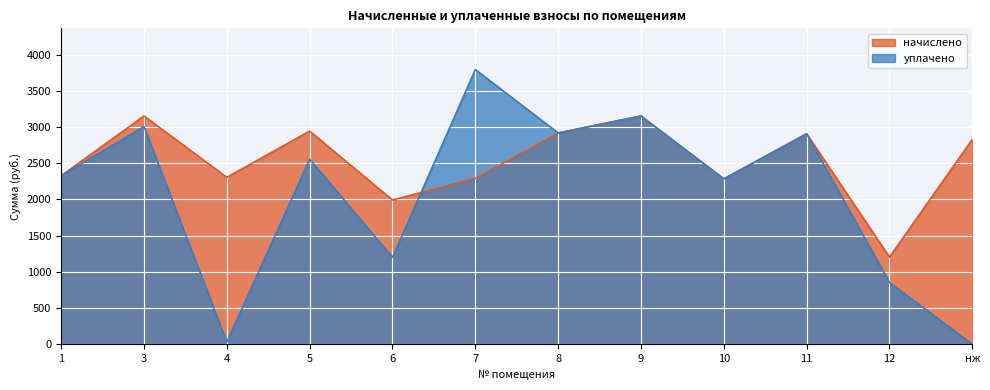

Reading right to left, what are all the values shown in this chart?

начислено: нж=2830.1	12=1204.3	11=2907.1	10=2283.9	9=3152.8	8=2918.1	7=2291.2	6=1992.8	5=2943.8	4=2305.9	3=3152.8	1=2327.9
уплачено: нж=0.0	12=853.1	11=2907.1	10=2283.9	9=3152.8	8=2918.1	7=3794.1	6=1200.2	5=2555.9	4=31.1	3=3007.1	1=2327.9